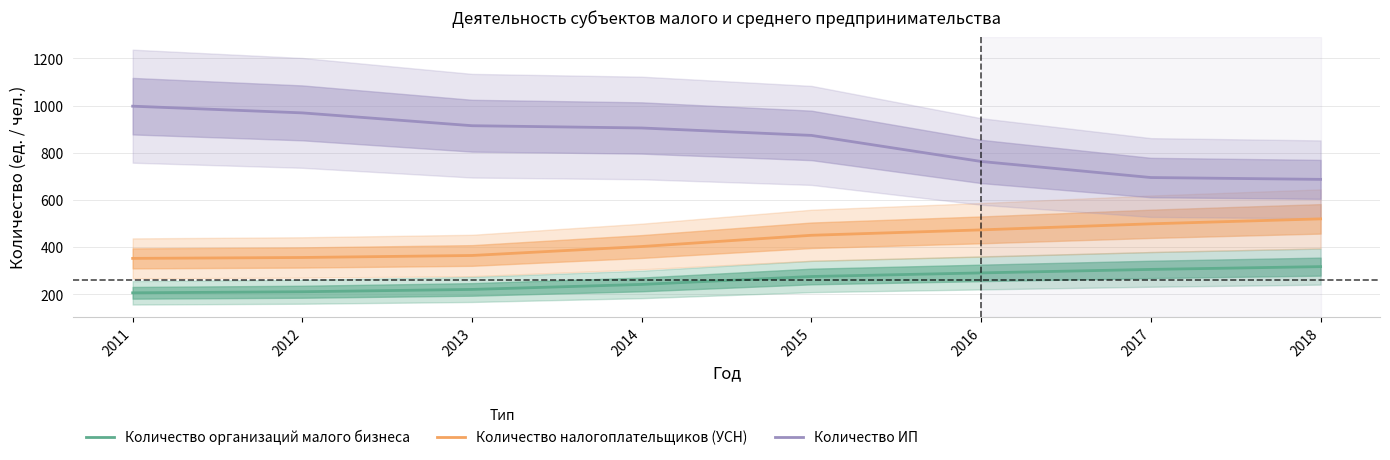

The Количество организаций малого бизнеса series shows 317.3 at 2013. True or false?

False